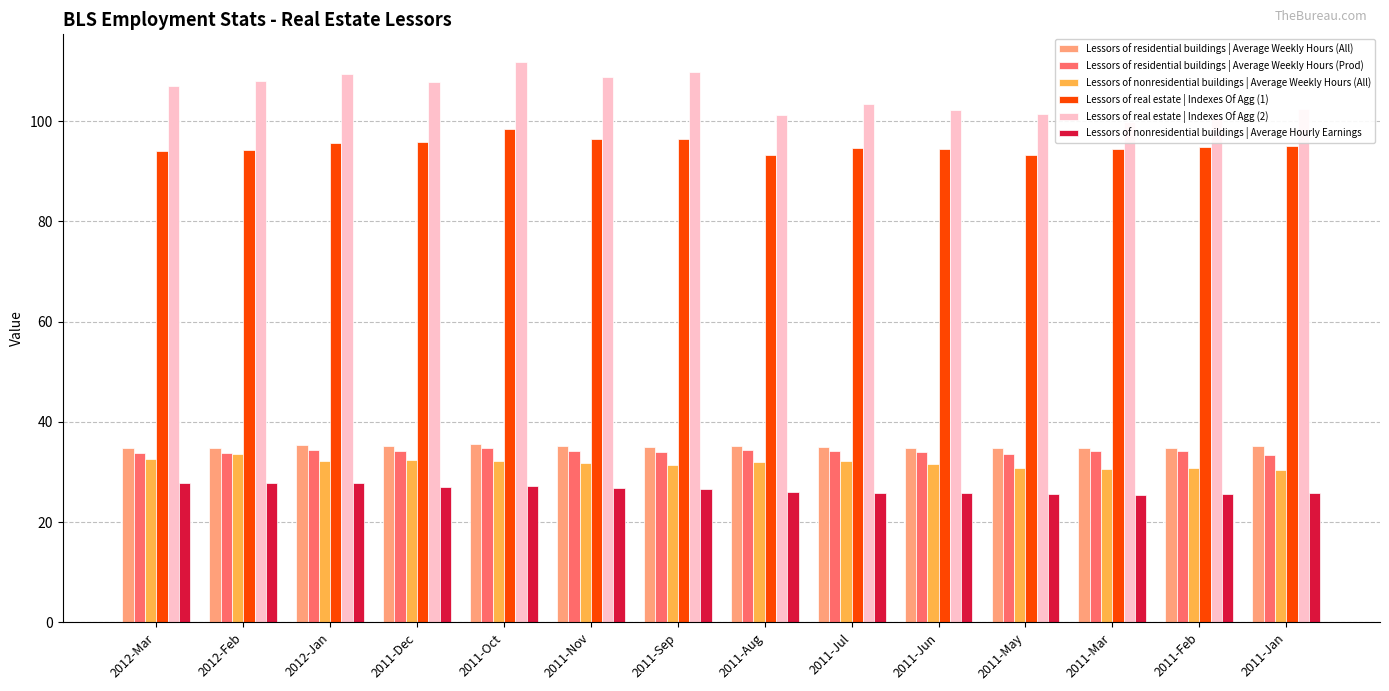

Reading left to right, transcribe all the data shown in this chart.

Lessors of residential buildings | Average Weekly Hours (All): 2012-Mar=34.8	2012-Feb=34.8	2012-Jan=35.3	2011-Dec=35.1	2011-Oct=35.6	2011-Nov=35.2	2011-Sep=34.9	2011-Aug=35.1	2011-Jul=34.9	2011-Jun=34.8	2011-May=34.8	2011-Mar=34.7	2011-Feb=34.7	2011-Jan=35.2
Lessors of residential buildings | Average Weekly Hours (Prod): 2012-Mar=33.8	2012-Feb=33.7	2012-Jan=34.4	2011-Dec=34.2	2011-Oct=34.8	2011-Nov=34.1	2011-Sep=34.0	2011-Aug=34.3	2011-Jul=34.1	2011-Jun=33.9	2011-May=33.5	2011-Mar=34.1	2011-Feb=34.2	2011-Jan=33.4
Lessors of nonresidential buildings | Average Weekly Hours (All): 2012-Mar=32.6	2012-Feb=33.5	2012-Jan=32.3	2011-Dec=32.5	2011-Oct=32.2	2011-Nov=31.8	2011-Sep=31.4	2011-Aug=32.0	2011-Jul=32.3	2011-Jun=31.6	2011-May=30.8	2011-Mar=30.6	2011-Feb=30.8	2011-Jan=30.5
Lessors of real estate | Indexes Of Agg (1): 2012-Mar=94.0	2012-Feb=94.2	2012-Jan=95.6	2011-Dec=95.8	2011-Oct=98.4	2011-Nov=96.5	2011-Sep=96.4	2011-Aug=93.2	2011-Jul=94.7	2011-Jun=94.4	2011-May=93.3	2011-Mar=94.5	2011-Feb=94.9	2011-Jan=95.1
Lessors of real estate | Indexes Of Agg (2): 2012-Mar=107.0	2012-Feb=107.9	2012-Jan=109.4	2011-Dec=107.7	2011-Oct=111.7	2011-Nov=108.8	2011-Sep=109.8	2011-Aug=101.2	2011-Jul=103.3	2011-Jun=102.2	2011-May=101.4	2011-Mar=99.8	2011-Feb=100.4	2011-Jan=102.4
Lessors of nonresidential buildings | Average Hourly Earnings: 2012-Mar=27.8	2012-Feb=27.9	2012-Jan=27.8	2011-Dec=27.1	2011-Oct=27.2	2011-Nov=26.8	2011-Sep=26.6	2011-Aug=26.0	2011-Jul=25.9	2011-Jun=25.8	2011-May=25.6	2011-Mar=25.5	2011-Feb=25.6	2011-Jan=25.9